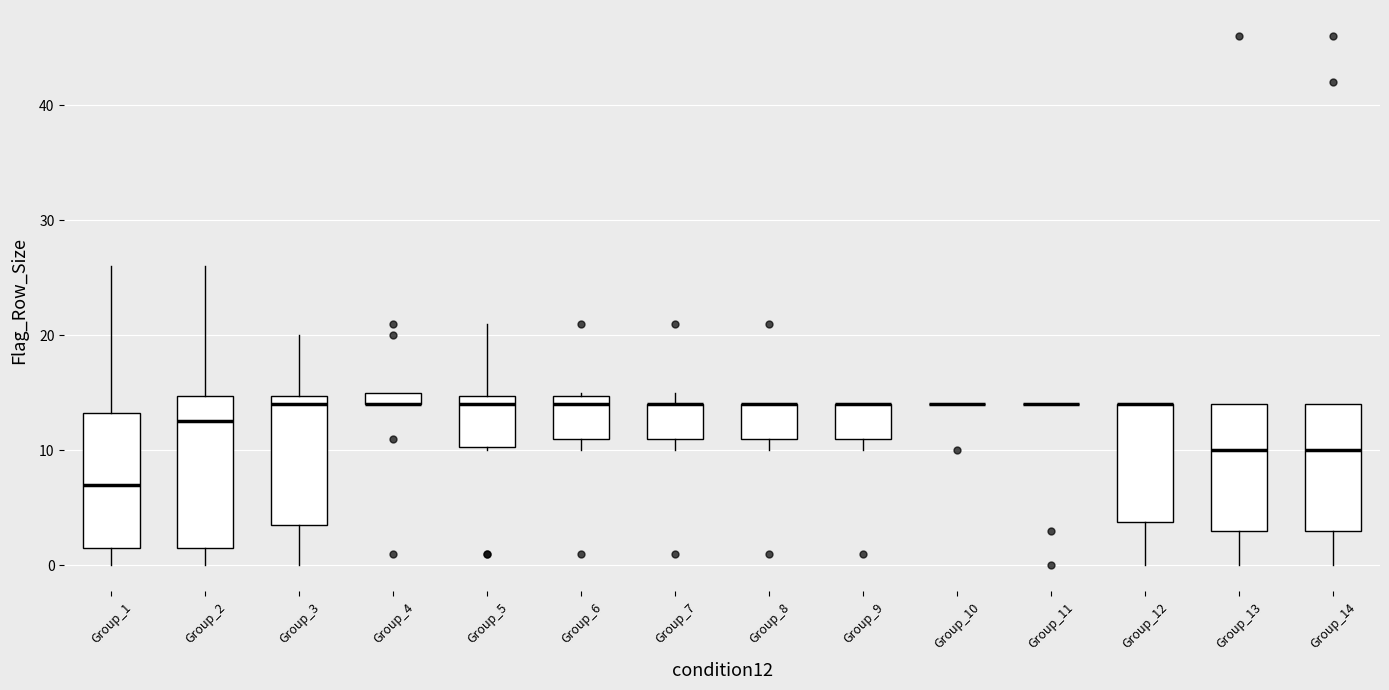

Where does the upper whisker of the box for Group_3 end on the y-axis? The values are not printed on the chart, so give them approximately, as read against the axis.

20